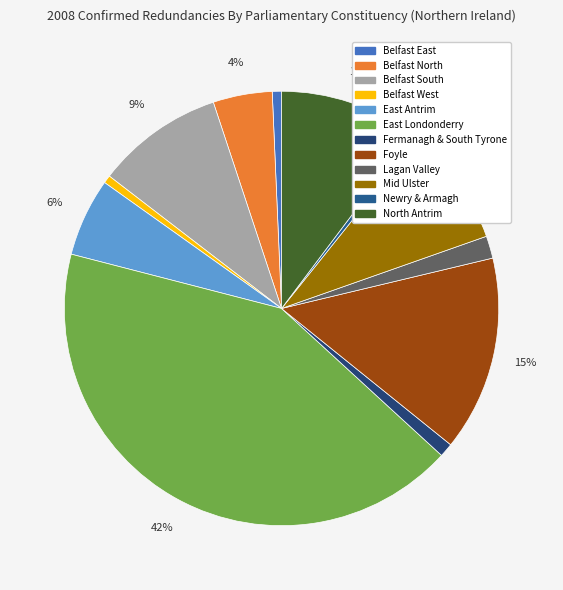

Rank the categories by value from lowest to highest.

Newry & Armagh, Belfast West, Belfast East, Fermanagh & South Tyrone, Lagan Valley, Belfast North, East Antrim, Mid Ulster, Belfast South, North Antrim, Foyle, East Londonderry